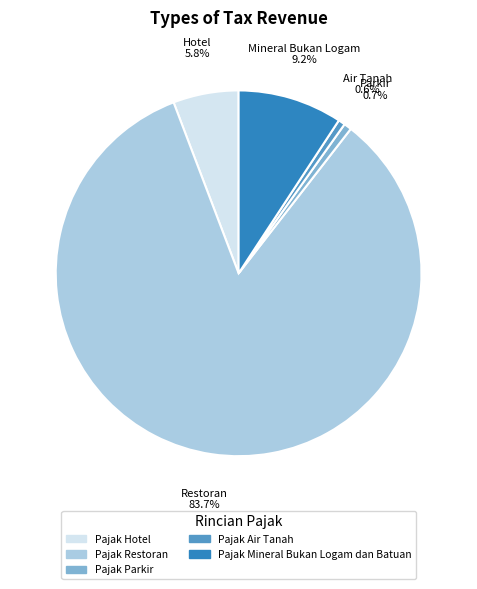

Which category accounts for the majority?

Pajak Restoran